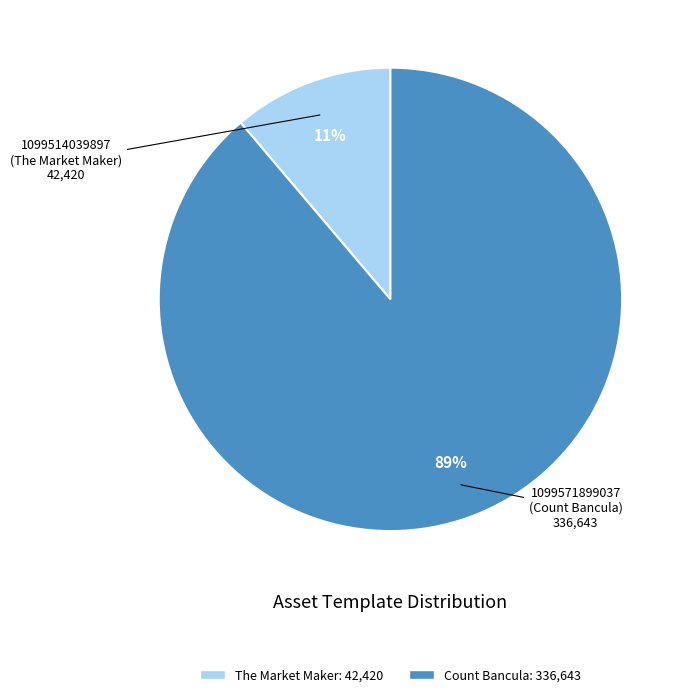

To the nearest percent, what is the average slice percentage?

50%